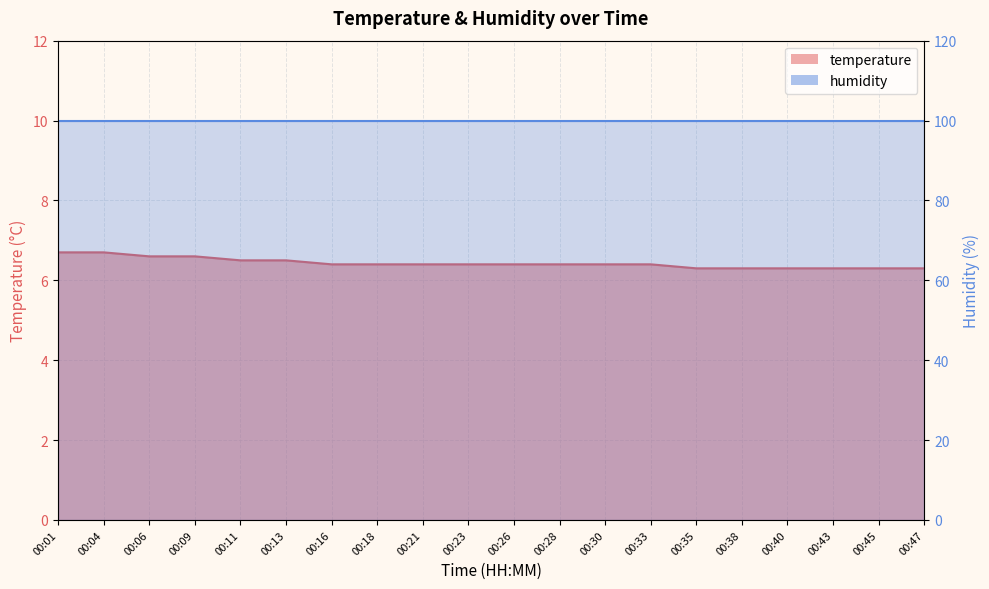

What is the change in value from 00:01 to 00:43?

-0.4